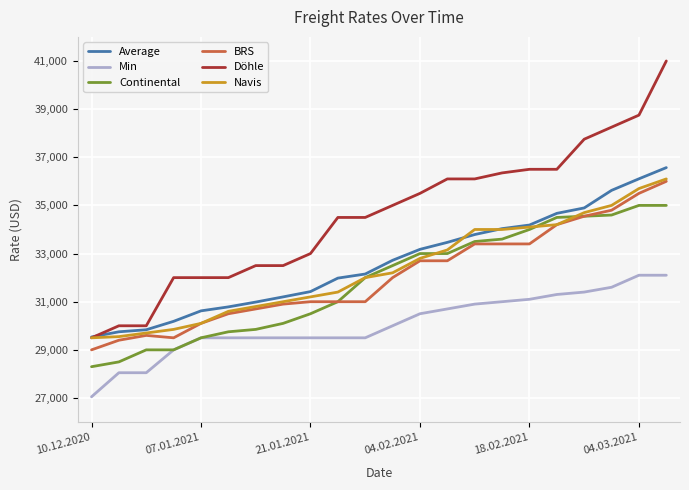

Which series has the largest total across all categories?

Döhle